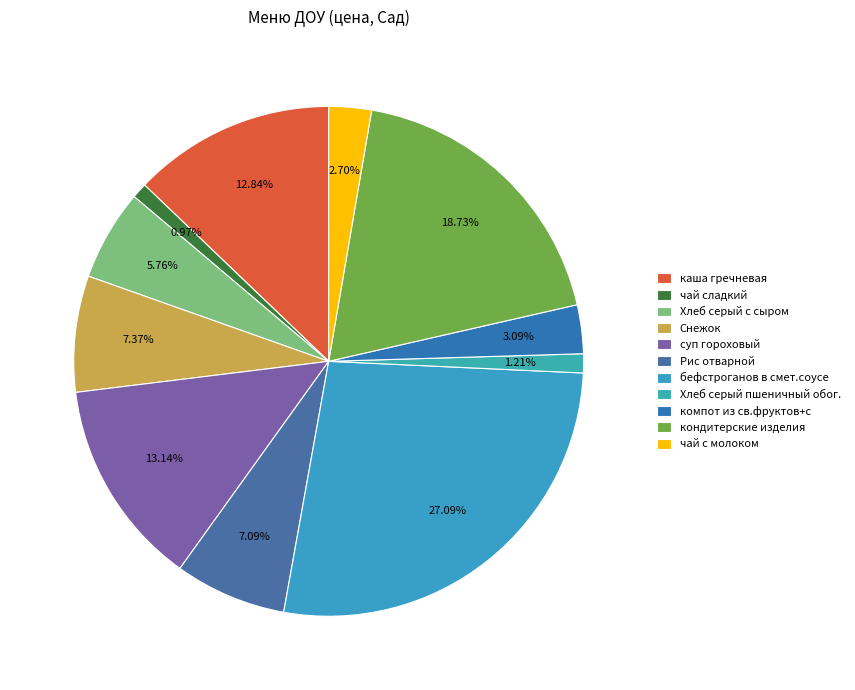

How many slices are in this pie chart?

11